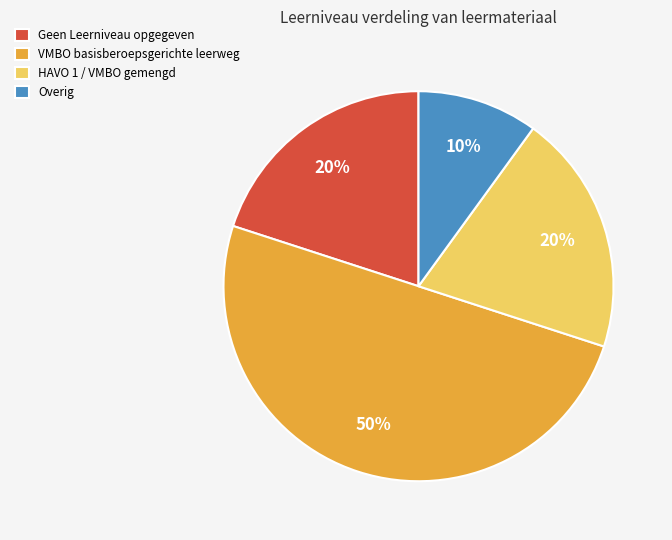

What percentage is the VMBO basisberoepsgerichte leerweg slice, to the nearest percent?

50%